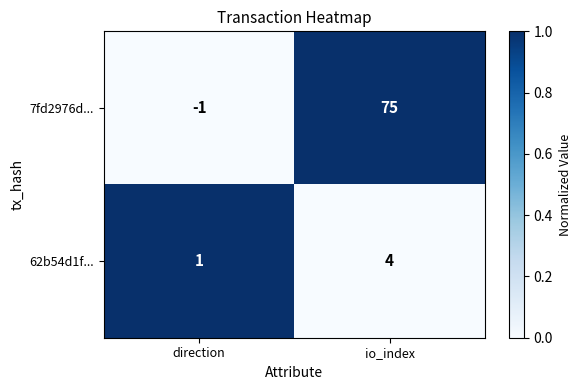

What is the average value of the 7fd2976d... series?

37